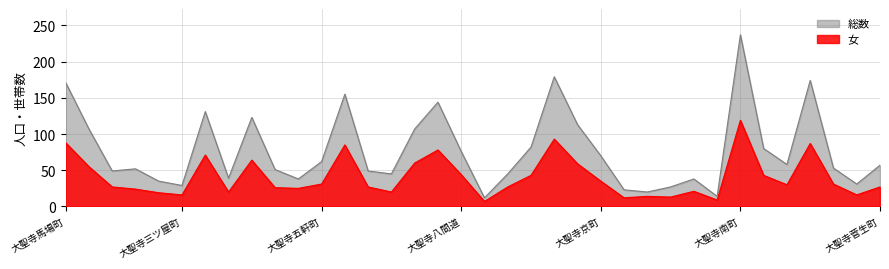

True or false: 総数 and 女 cross at least once.

False